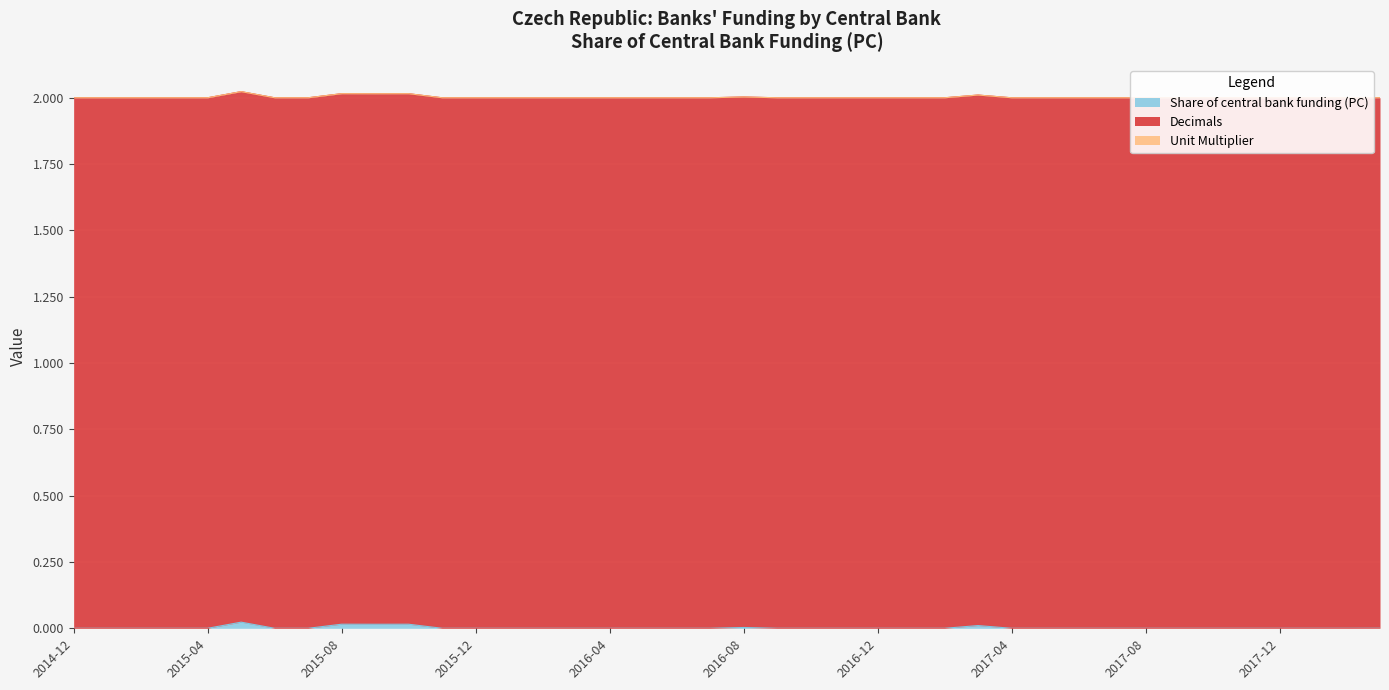

Rank the series at 2016-03 from lowest to highest value.

Share of central bank funding (PC), Unit Multiplier, Decimals